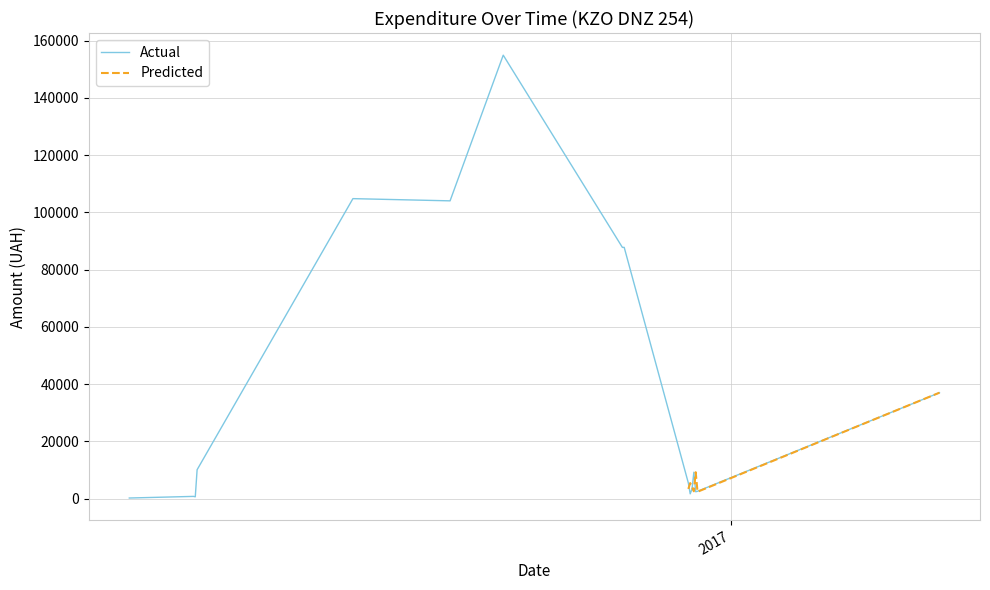

What is the maximum value for Actual?

154936.3